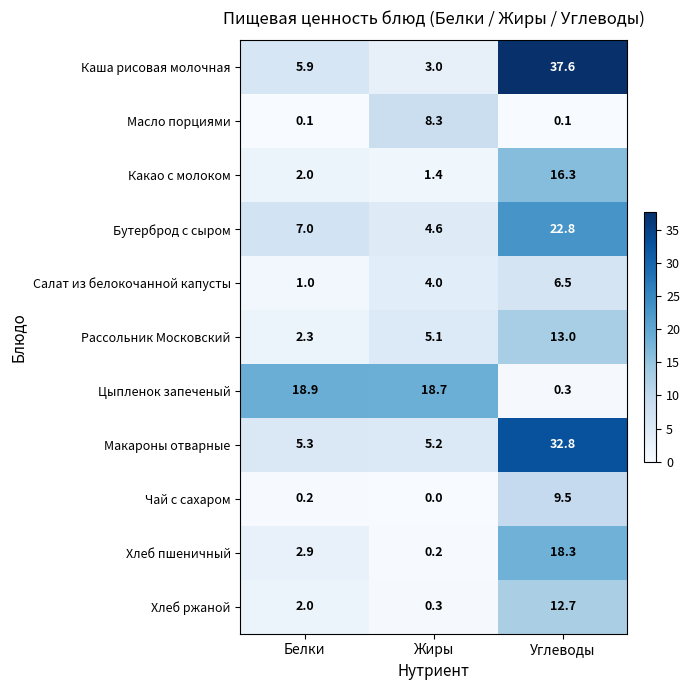

True or false: Каша рисовая молочная has a value of 1.8 at Жиры.

False